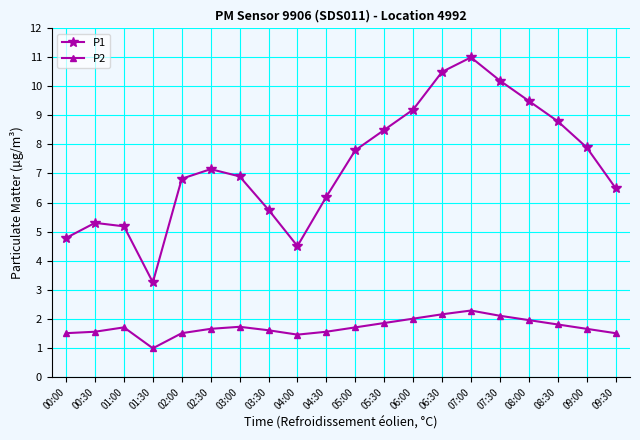

How many lines are shown in the chart?

2